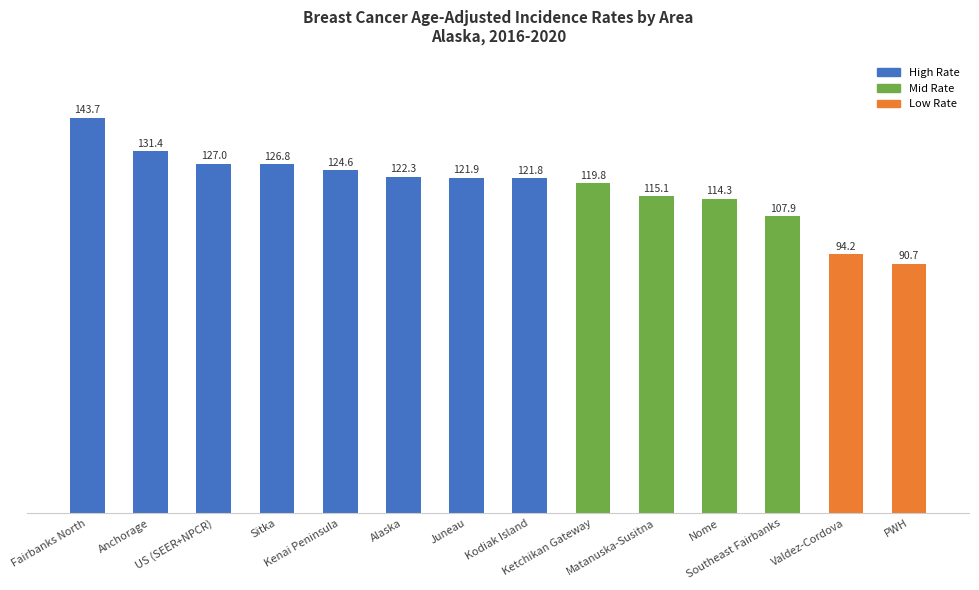

Rank the categories by value from highest to lowest.

Fairbanks North, Anchorage, US (SEER+NPCR), Sitka, Kenai Peninsula, Alaska, Juneau, Kodiak Island, Ketchikan Gateway, Matanuska-Susitna, Nome, Southeast Fairbanks, Valdez-Cordova, PWH